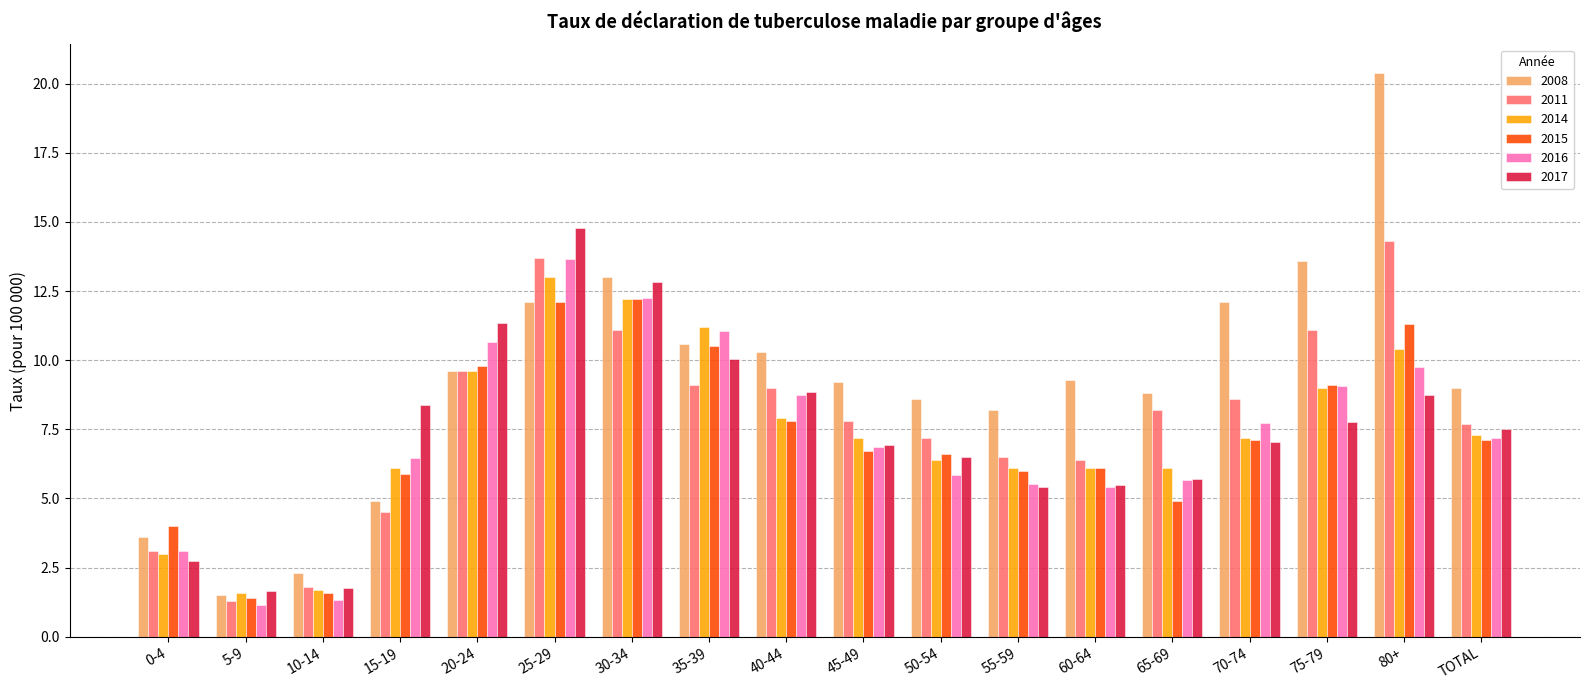

Which series has the largest range (max minus min)?

2008